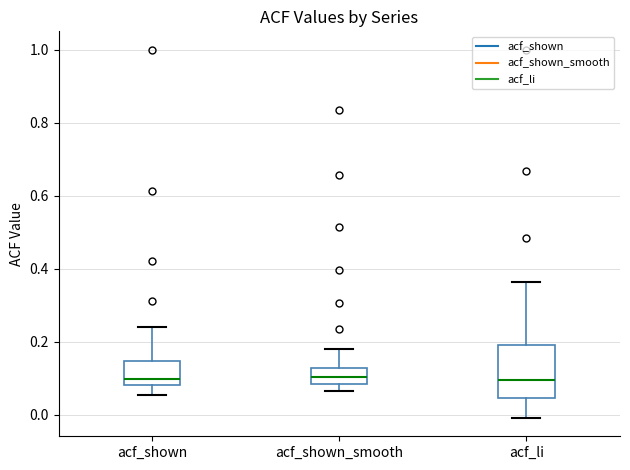

Where is the lower edge of the box for acf_li on the y-axis? The values are not printed on the chart, so give them approximately, as read against the axis.

0.04